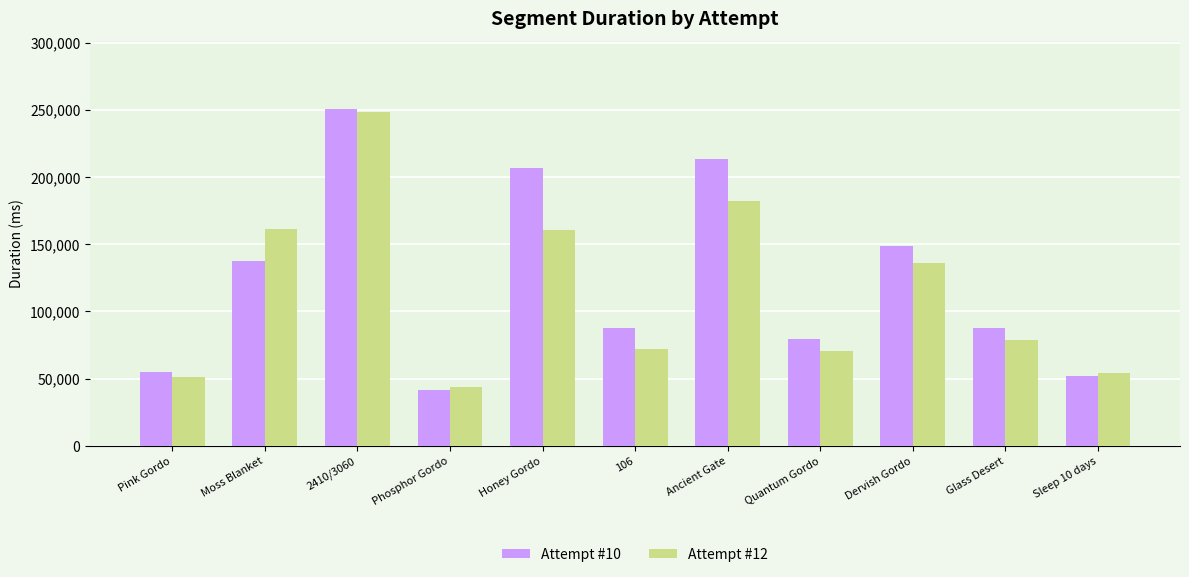

At which category is the sum across all series the highest?

2410/3060